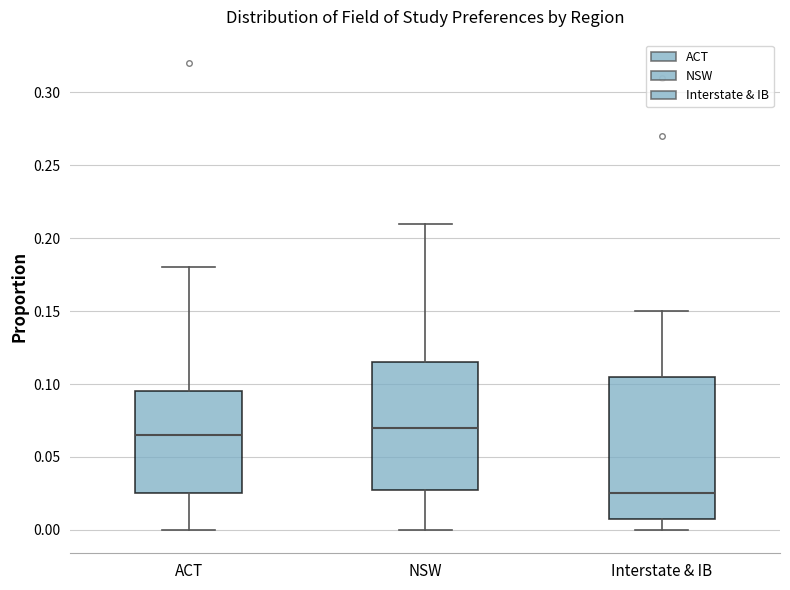

Which box's median line is the highest?

NSW